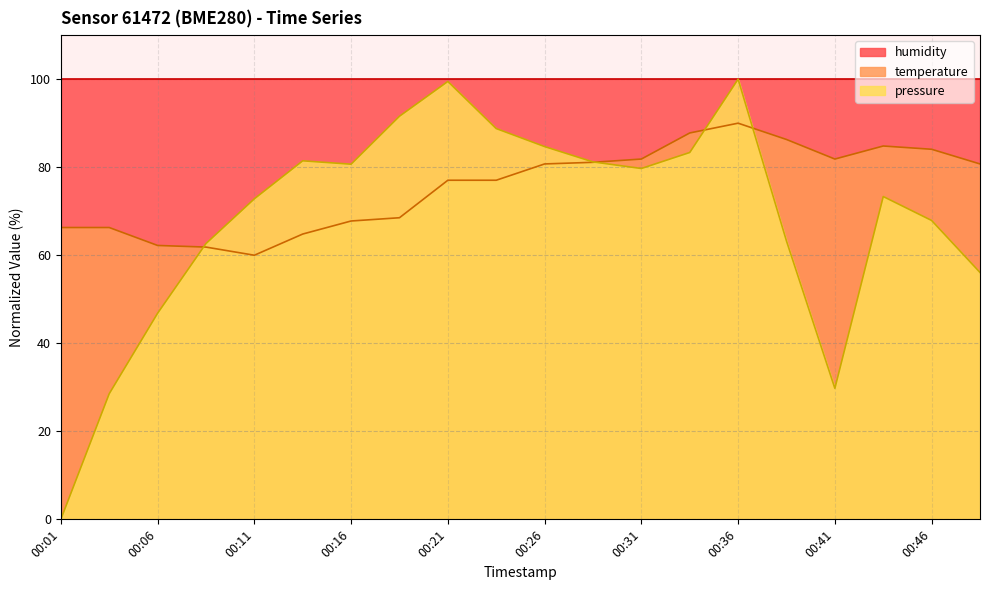

How many interior local valleys does the temperature series have?

2